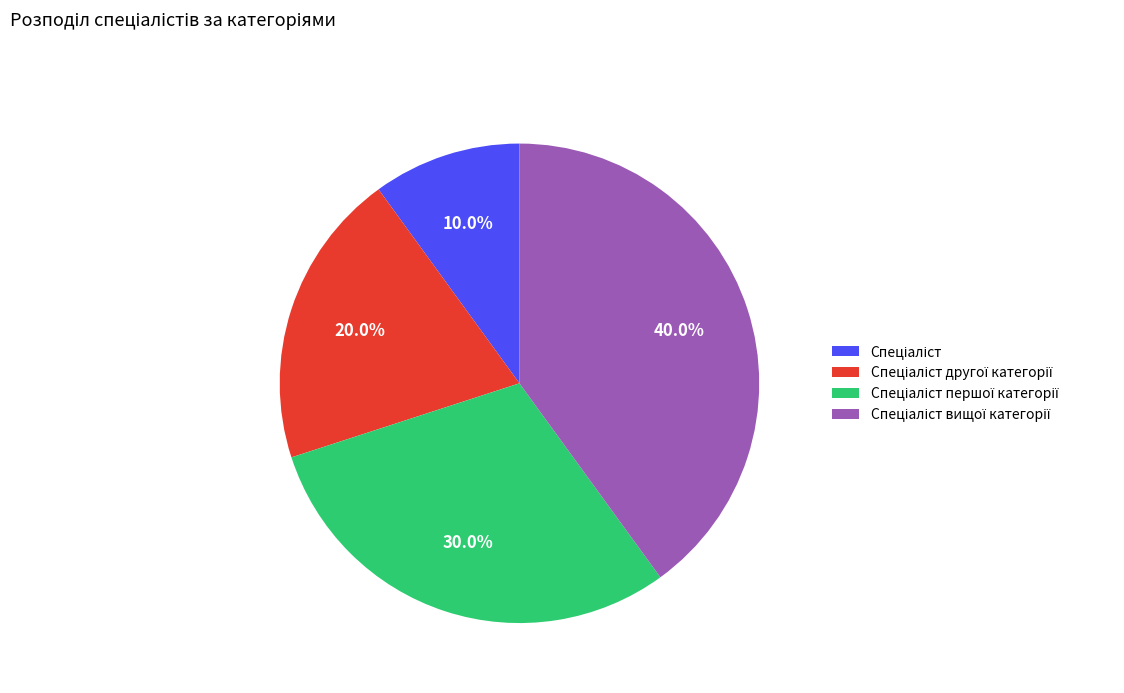

Is there a majority slice in this chart?

No